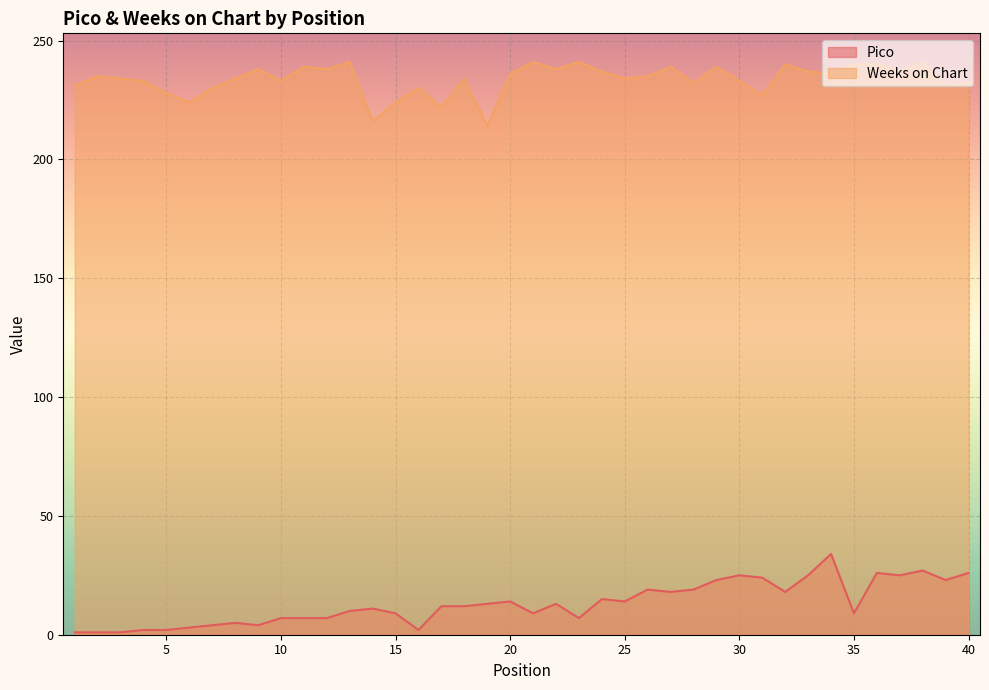

What are all the series names shown in the legend?

Pico, Weeks on Chart